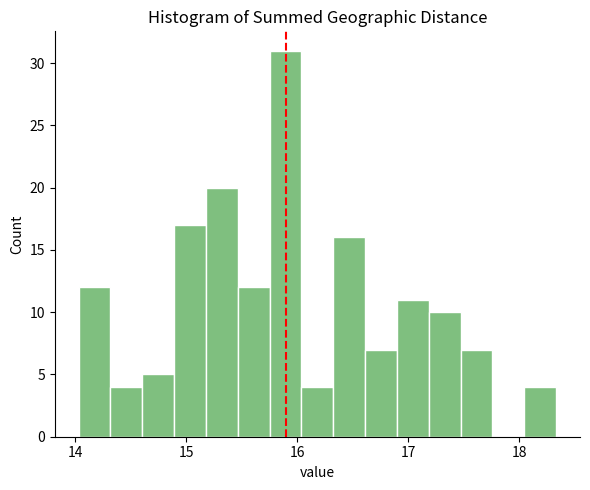

Read against the x-axis, roughly where is the centre of the tallest bar?

15.9